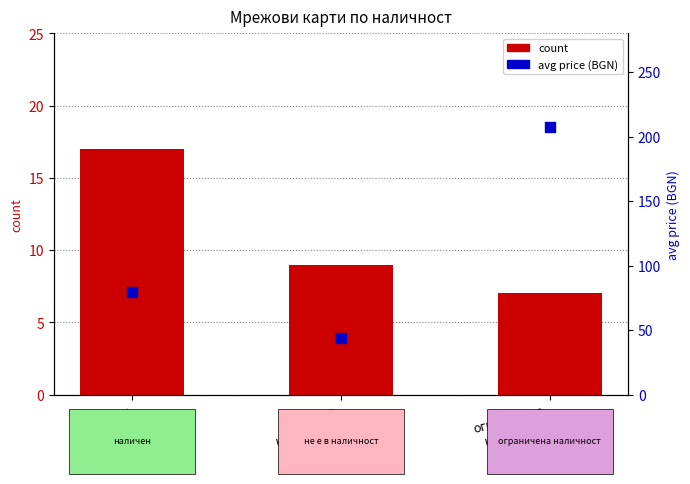

Which series contains the lowest Y value?

count